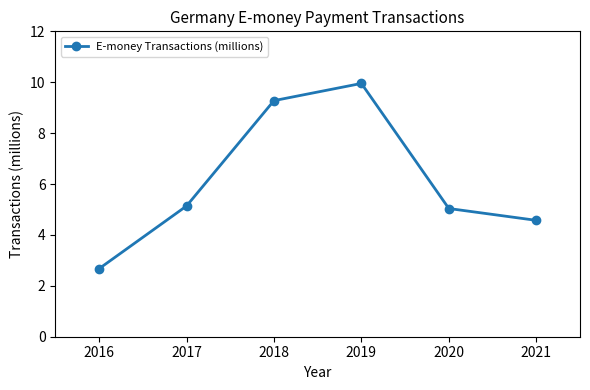

What is the value of the 1st point from the left?

2.7